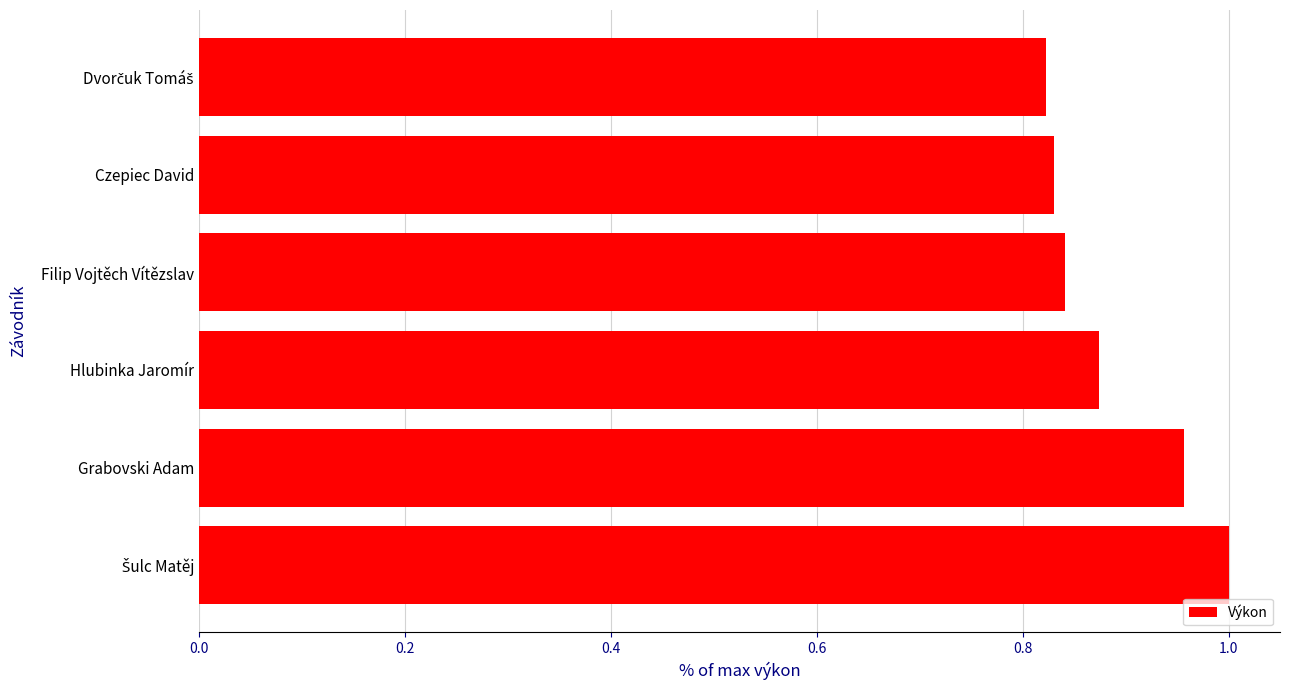

The value at Czepiec David is 0.4. True or false?

False